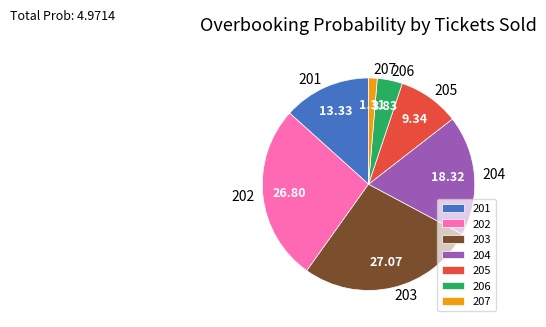

Do 205 and 203 together represent more than half of the pie?

No